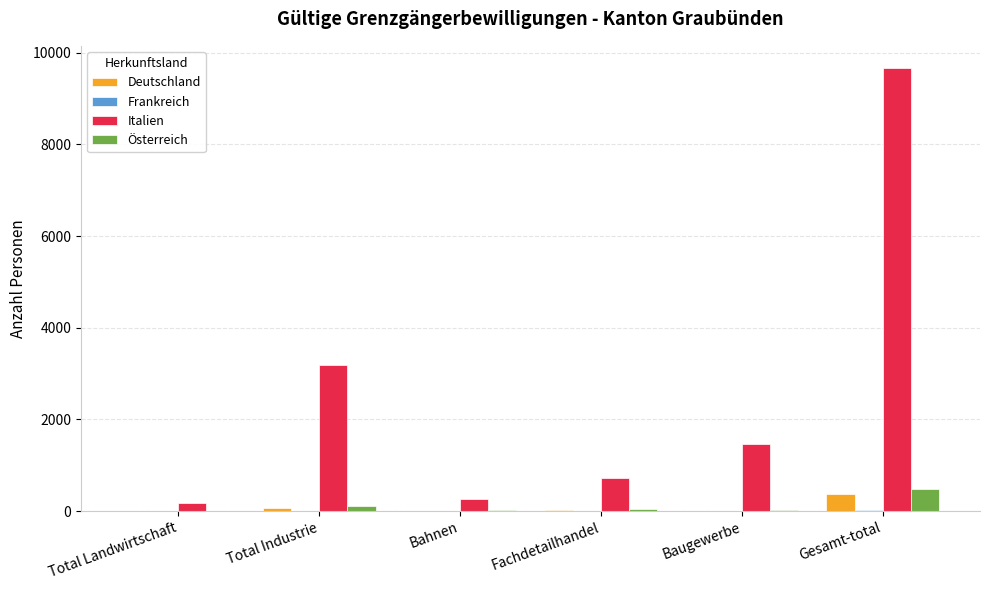

What is the greatest value displayed?

9666